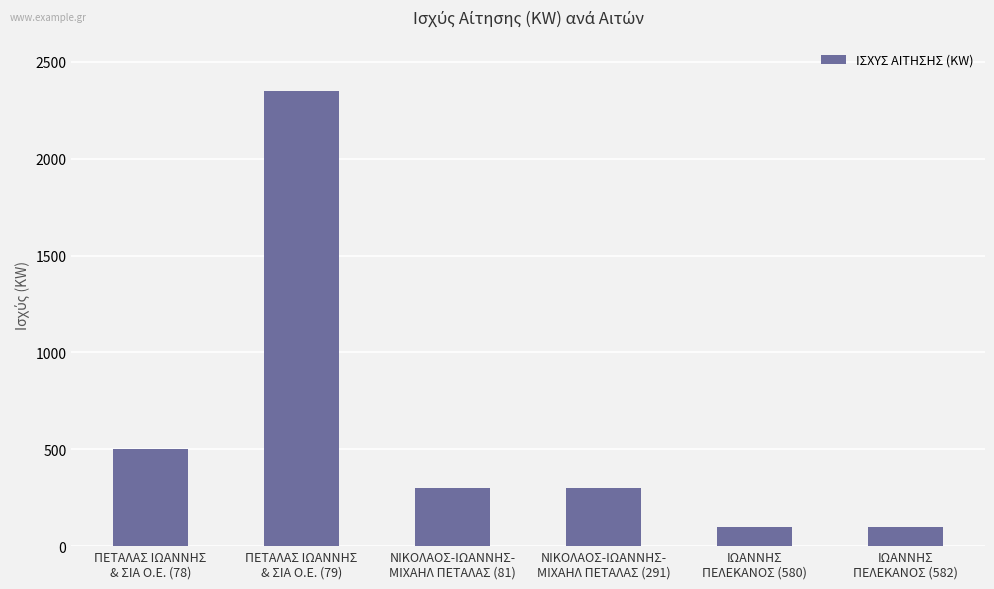

What is the value of the 6th bar from the left?

100